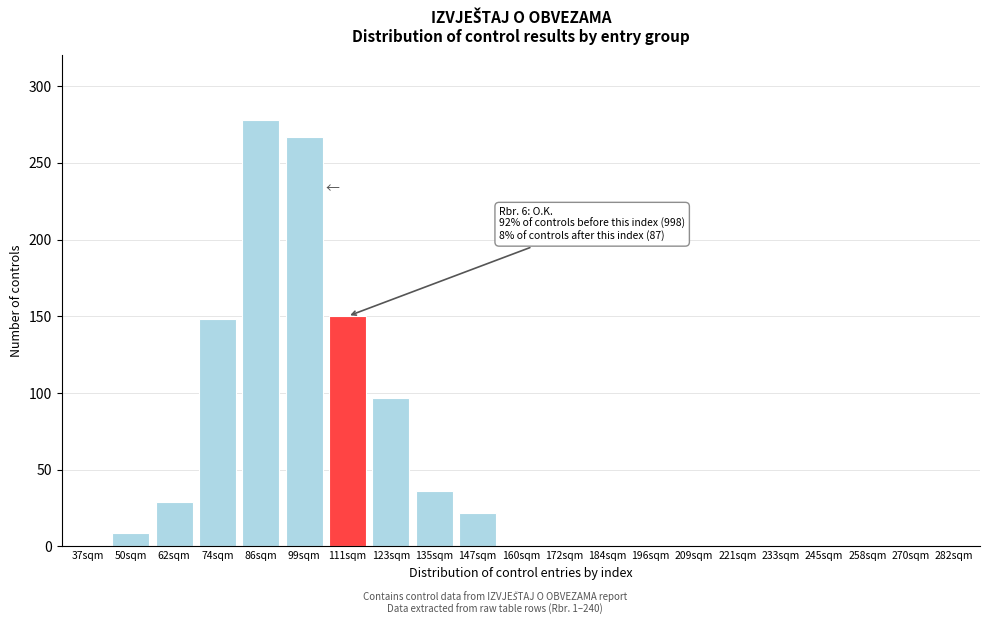

The chart shows a value of 96 at 233sqm. True or false?

False